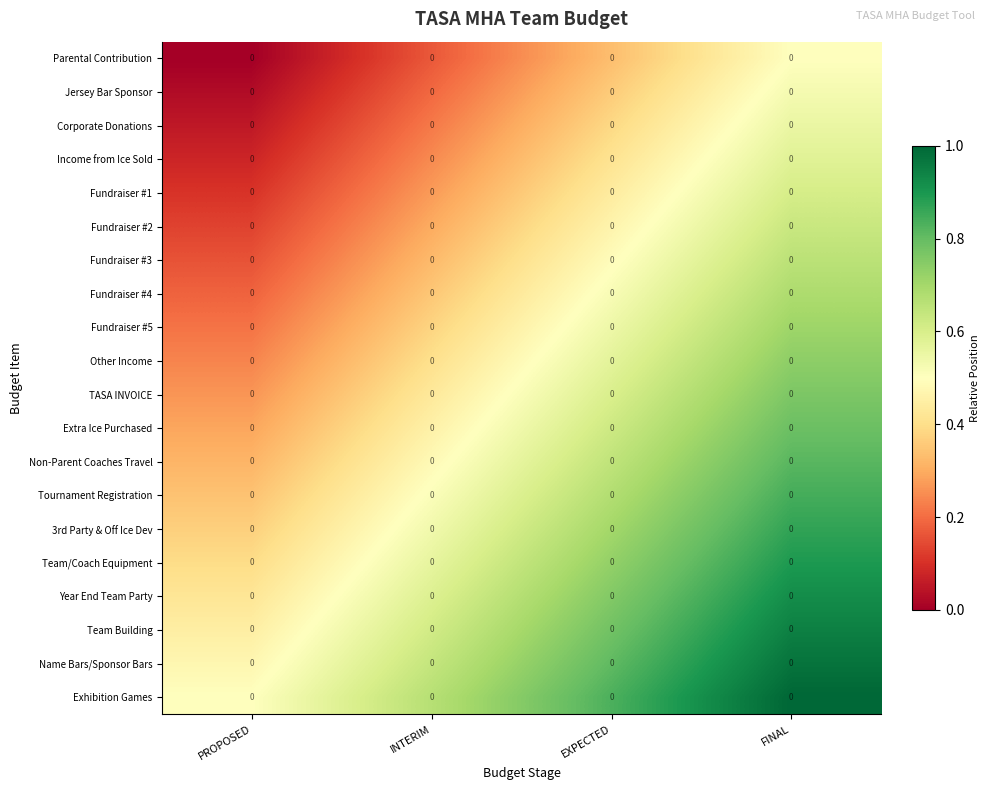

Is the value of Team/Coach Equipment at PROPOSED greater than the value of Exhibition Games at PROPOSED?

No